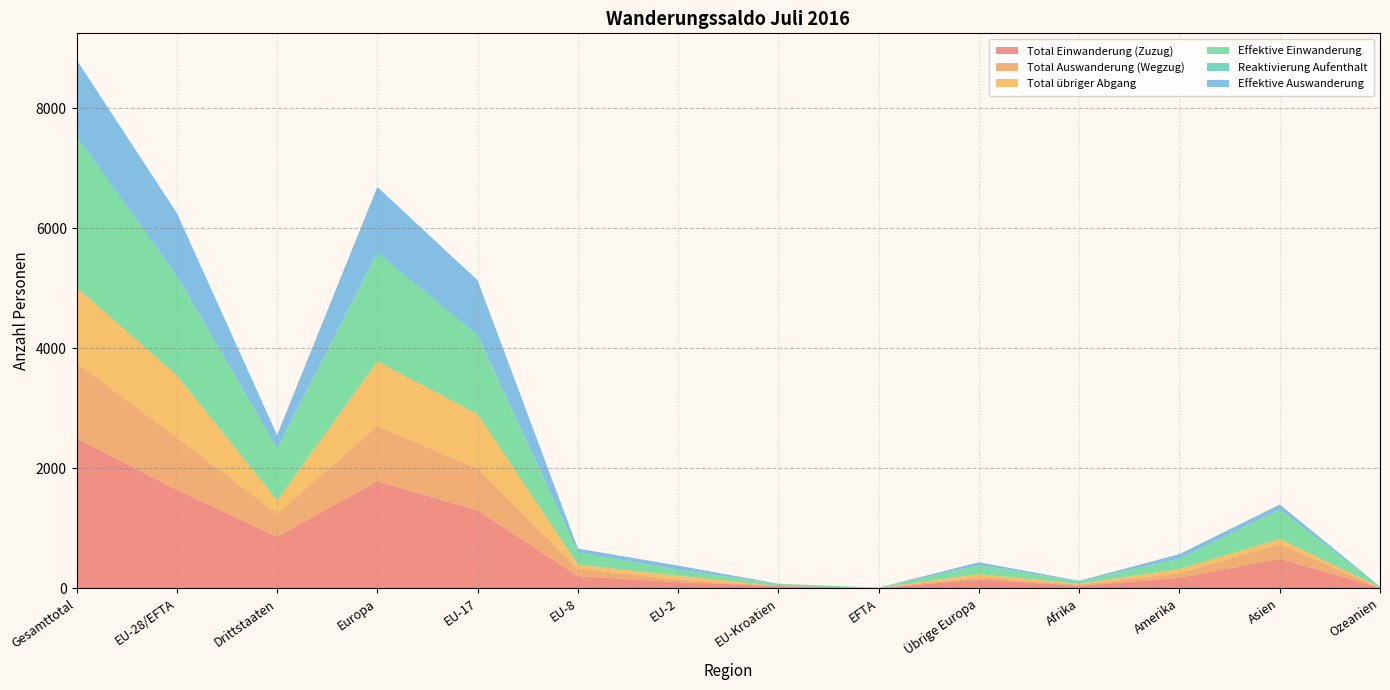

Reading left to right, transcribe all the data shown in this chart.

Total Einwanderung (Zuzug): 2498	1639	859	1784	1298	201	101	36	3	145	41	172	493	8
Total Auswanderung (Wegzug): 1258	875	383	917	699	128	43	1	4	42	20	77	244	0
Total übriger Abgang: 1255	1031	224	1080	901	64	65	1	0	49	11	73	84	7
Effektive Einwanderung: 2488	1634	854	1779	1293	201	101	36	3	145	41	171	489	8
Reaktivierung Aufenthalt: 53	44	9	48	39	3	2	0	0	4	0	3	2	0
Effektive Auswanderung: 1255	1031	224	1080	901	64	65	1	0	49	11	73	84	7